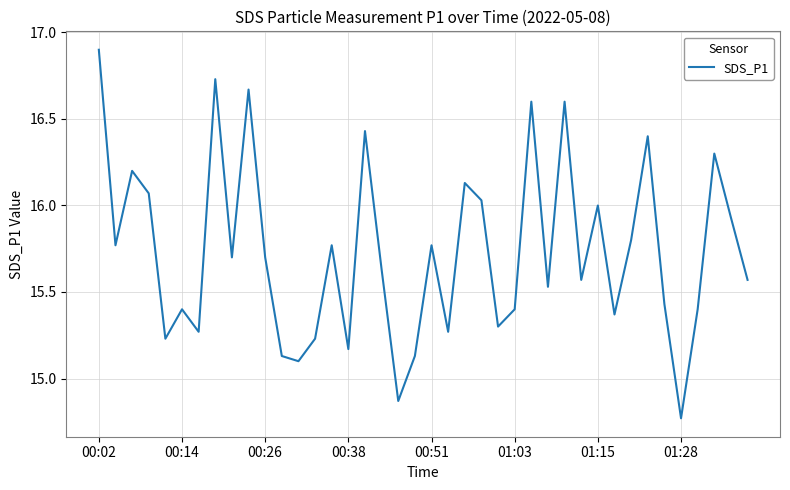

What is the maximum value shown in the chart?

16.9